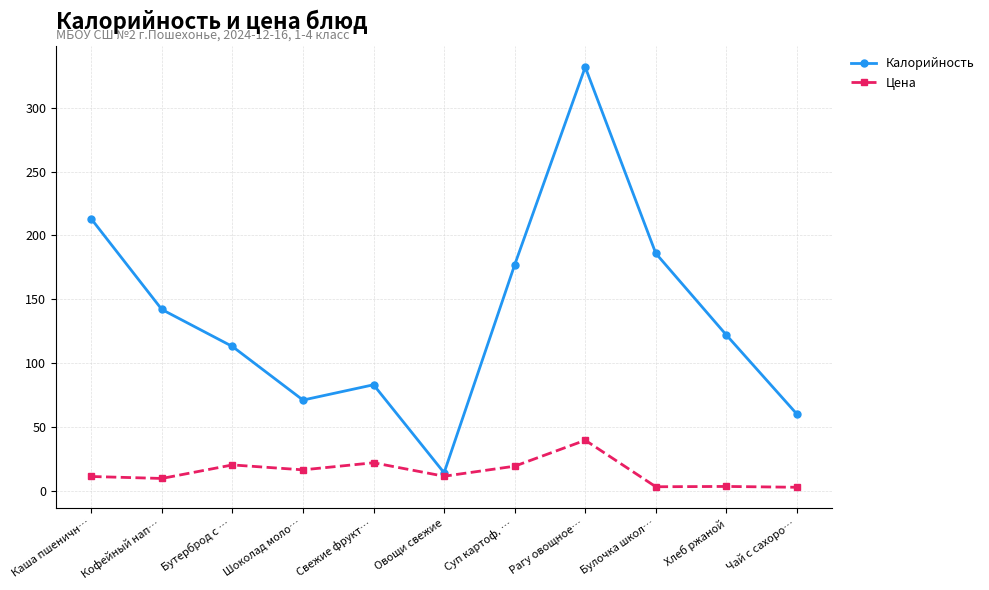

What is the sum of all Калорийность values?

1513.0